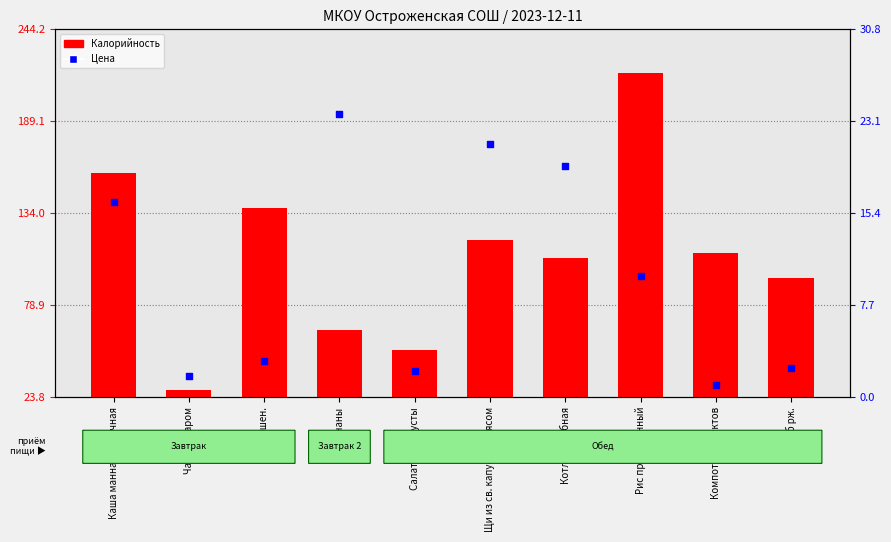

Which series contains the lowest Y value?

Цена